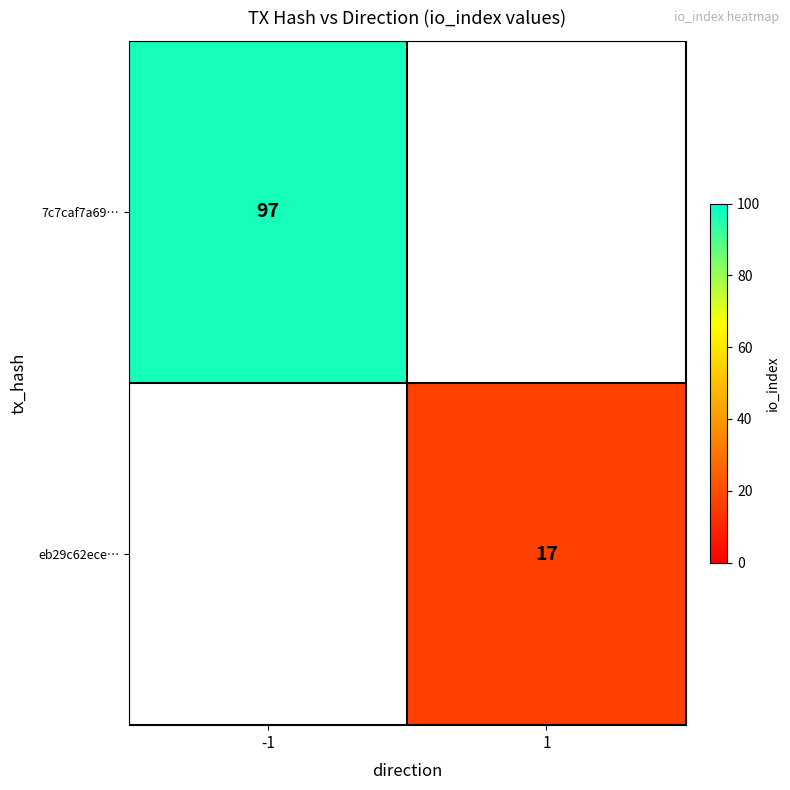

True or false: eb29c62ece… has a value of 17 at 1.

True